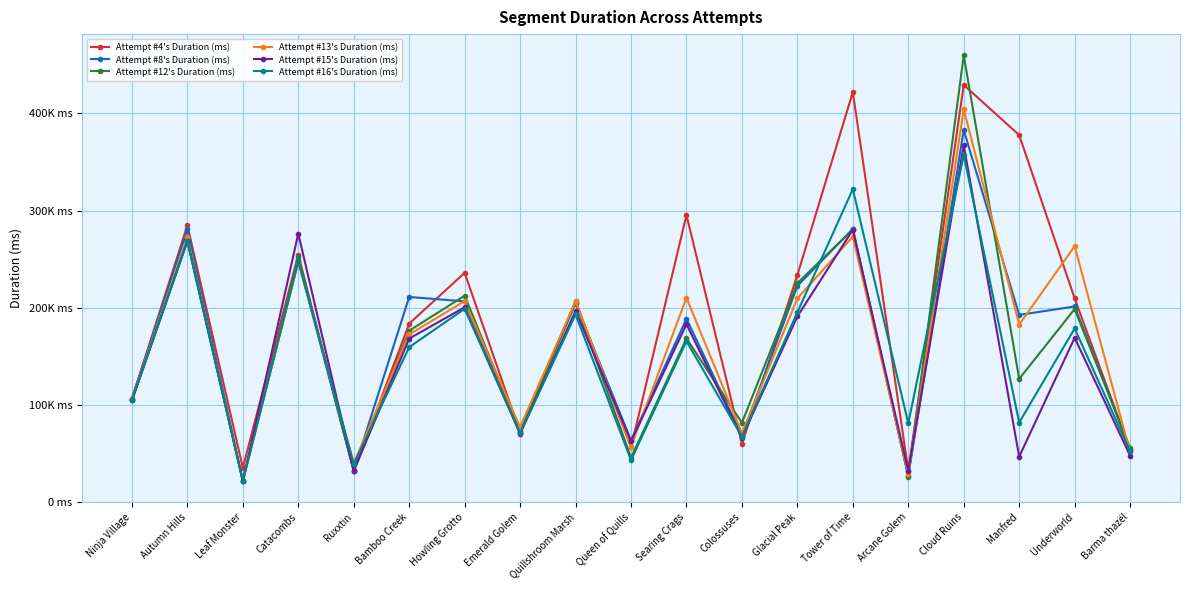

What are all the series names shown in the legend?

Attempt #4's Duration (ms), Attempt #8's Duration (ms), Attempt #12's Duration (ms), Attempt #13's Duration (ms), Attempt #15's Duration (ms), Attempt #16's Duration (ms)